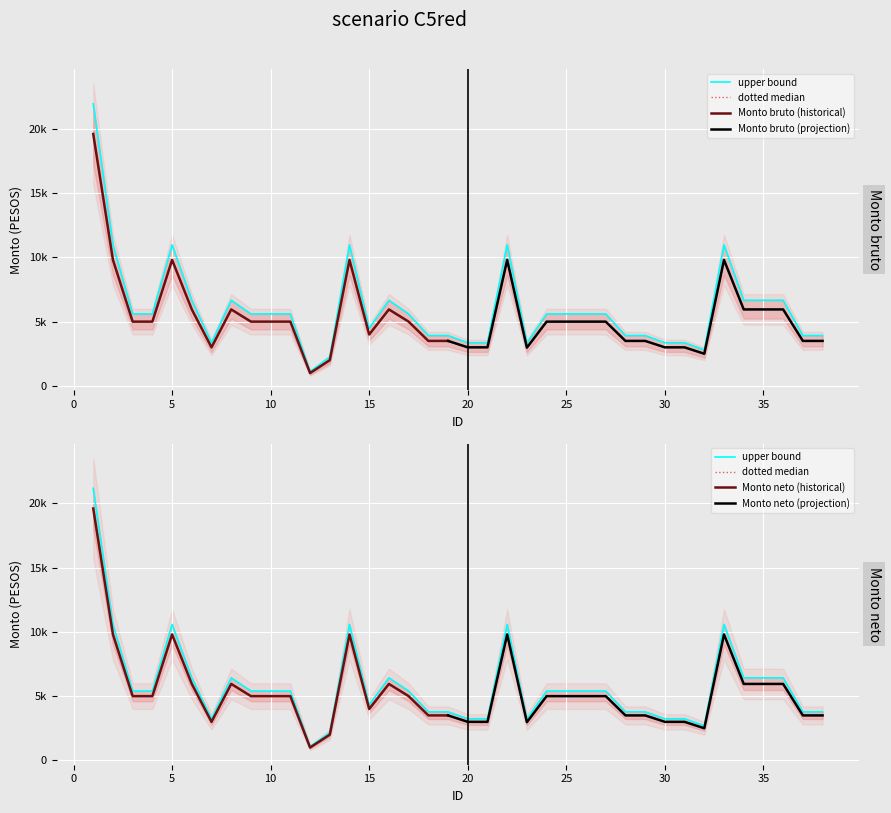

Where does the Monto neto series first go above 5400?

1